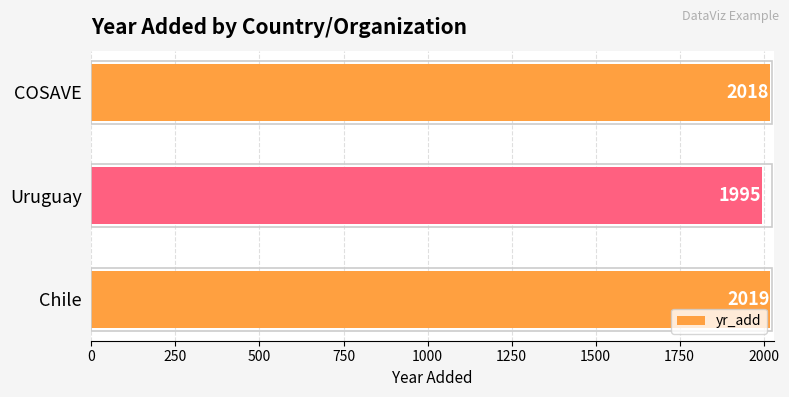

How many series are shown in this chart?

1